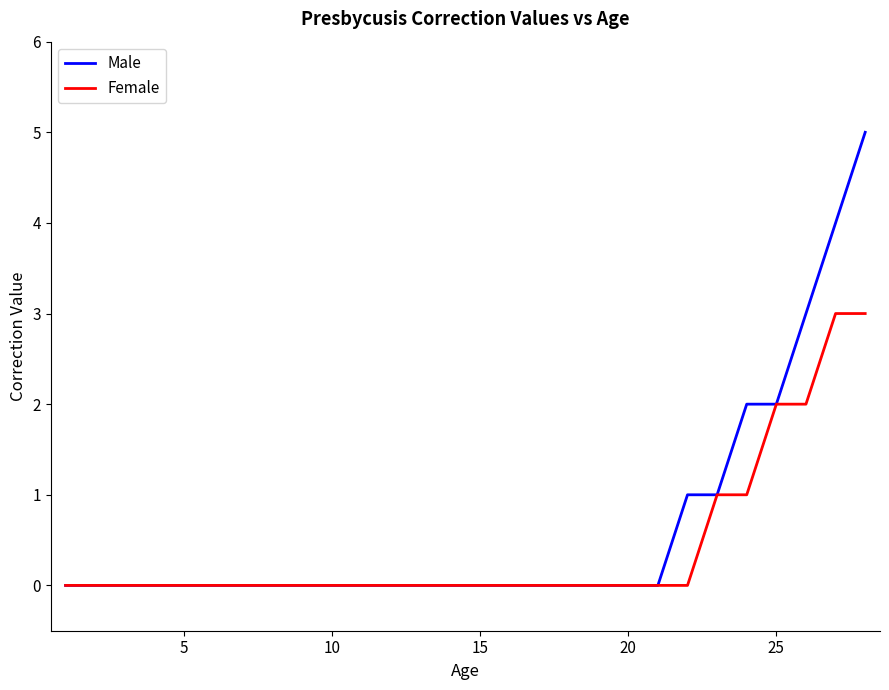

List the series in order of their peak value, highest first.

Male, Female